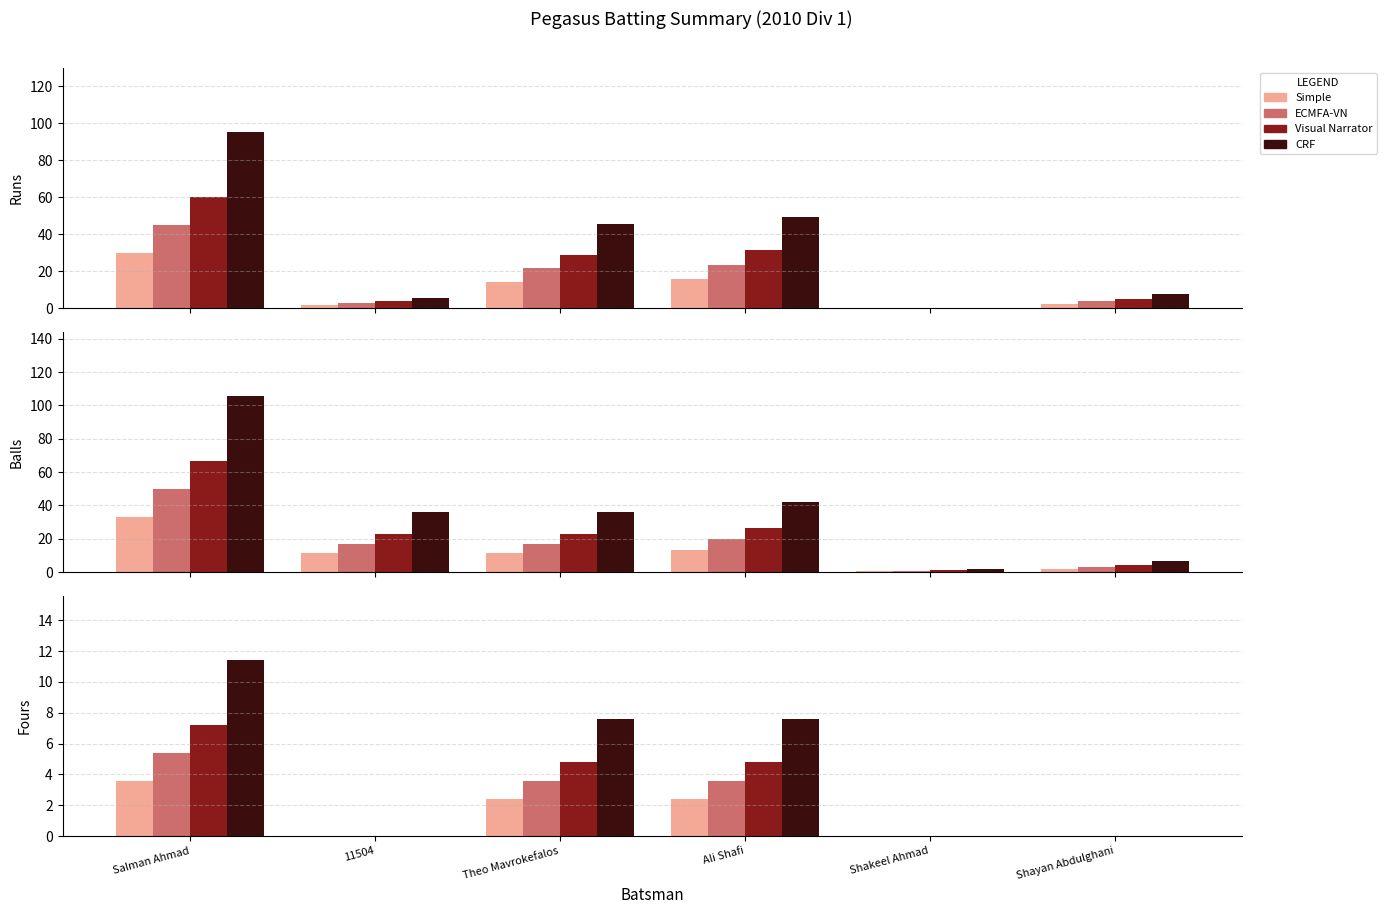

At which label does ECMFA-VN first exceed 21?

Salman Ahmad